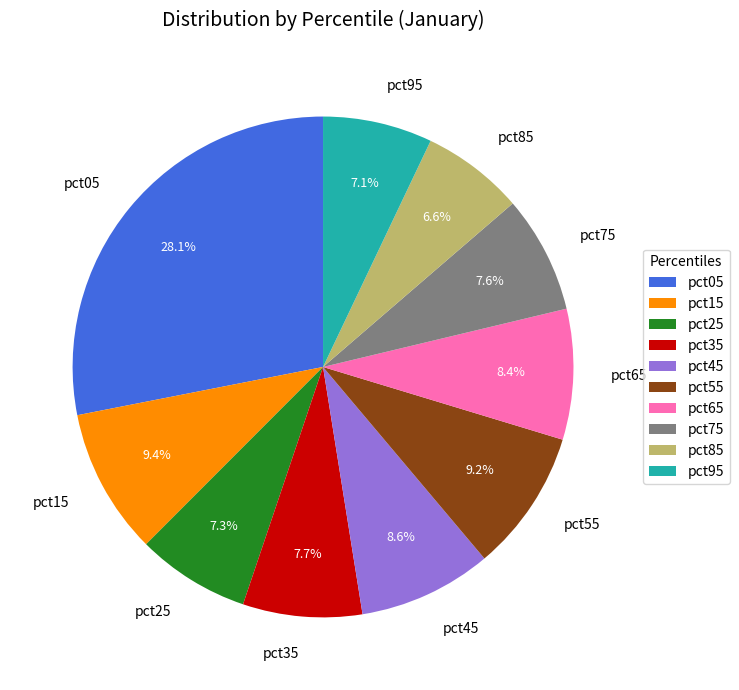

Which slice is the largest?

pct05